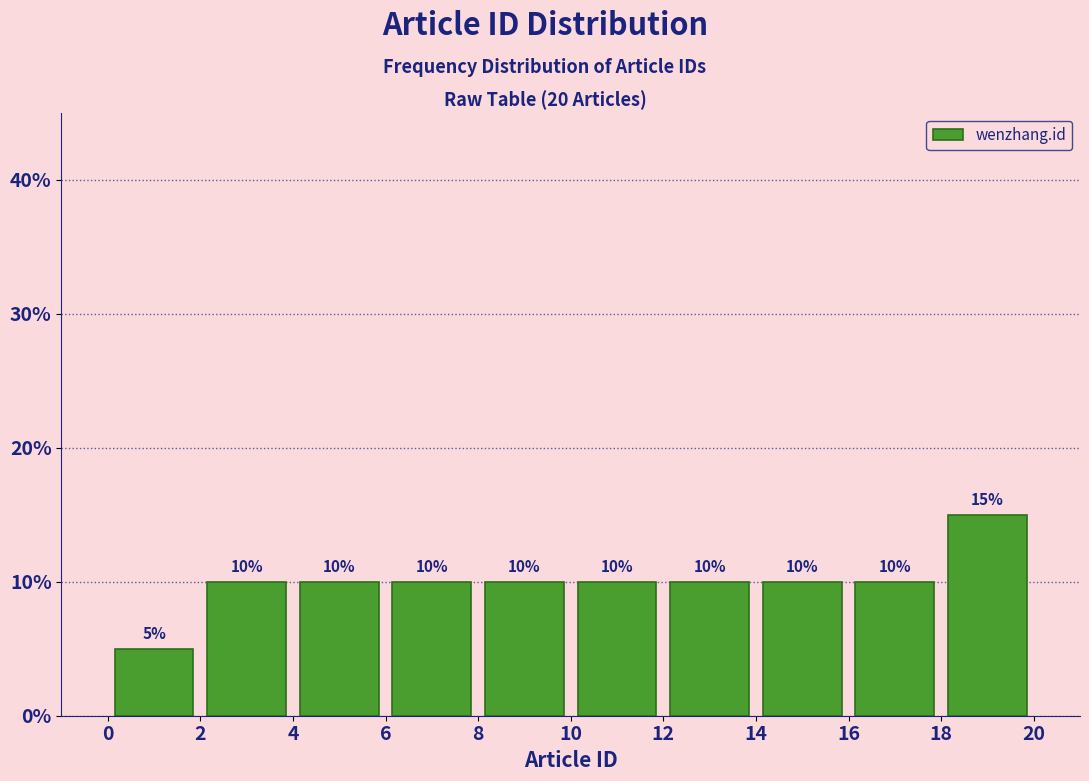

Reading left to right, list every bar in this chart as the range it spans on the x-axis followed by its height.

0 to 2: 5
2 to 4: 10
4 to 6: 10
6 to 8: 10
8 to 10: 10
10 to 12: 10
12 to 14: 10
14 to 16: 10
16 to 18: 10
18 to 20: 15